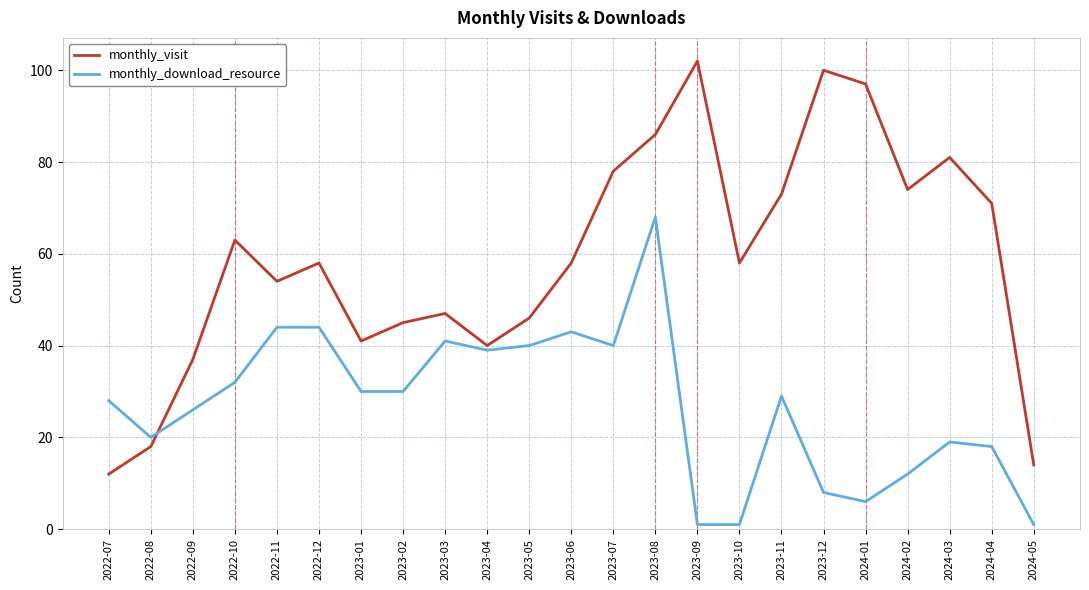

Rank the series by their maximum value, from highest to lowest.

monthly_visit, monthly_download_resource